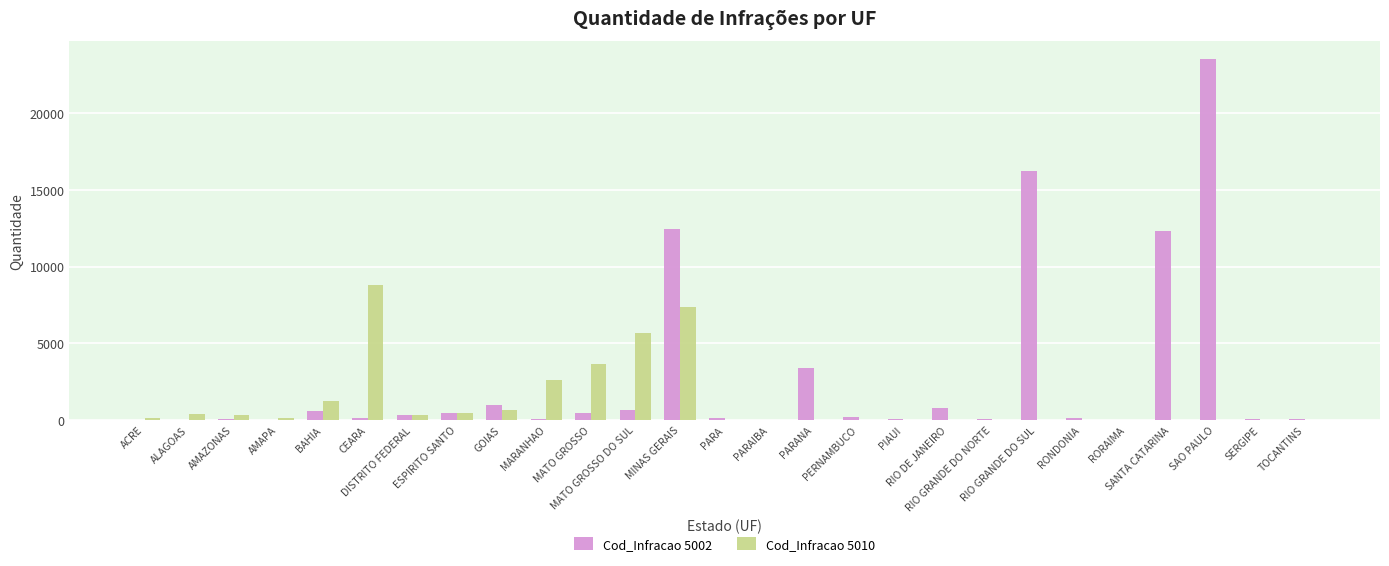

What is the average value of the Cod_Infracao 5010 series?

1175